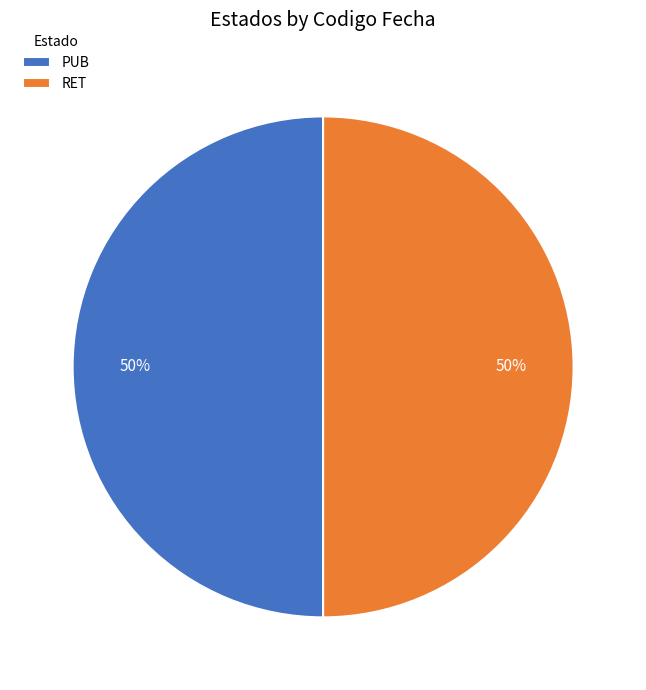

Approximately how many times larger is the value at PUB compared to RET?

1.0